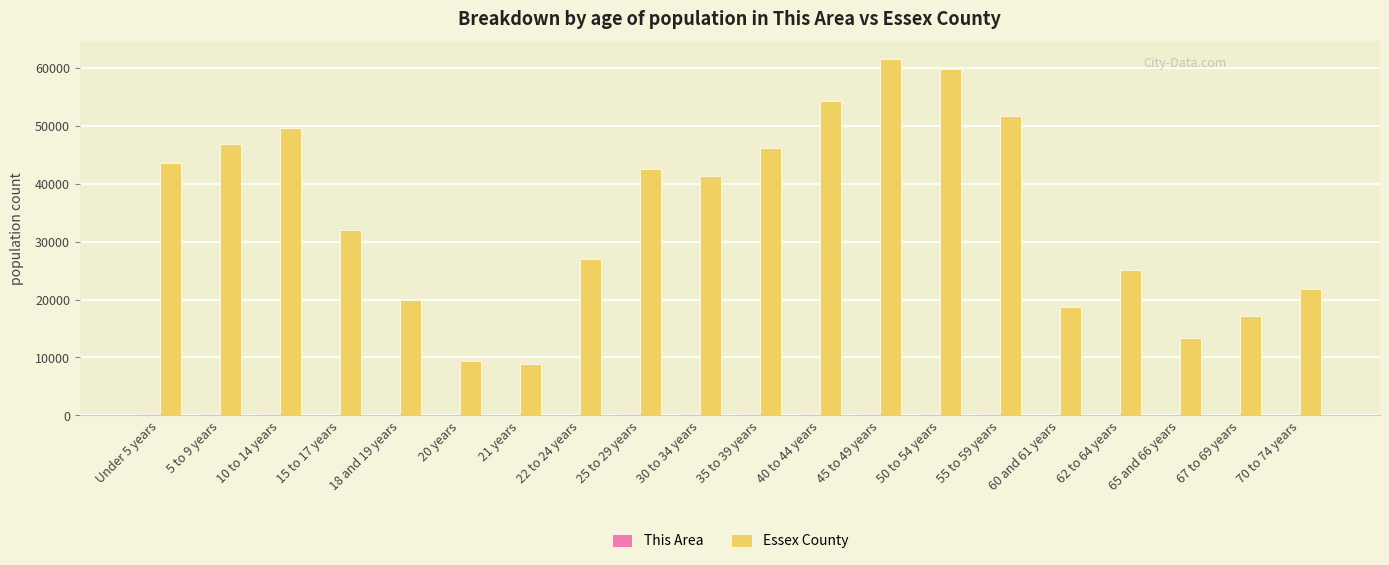

Between 22 to 24 years and 25 to 29 years, which series saw the biggest shift?

Essex County